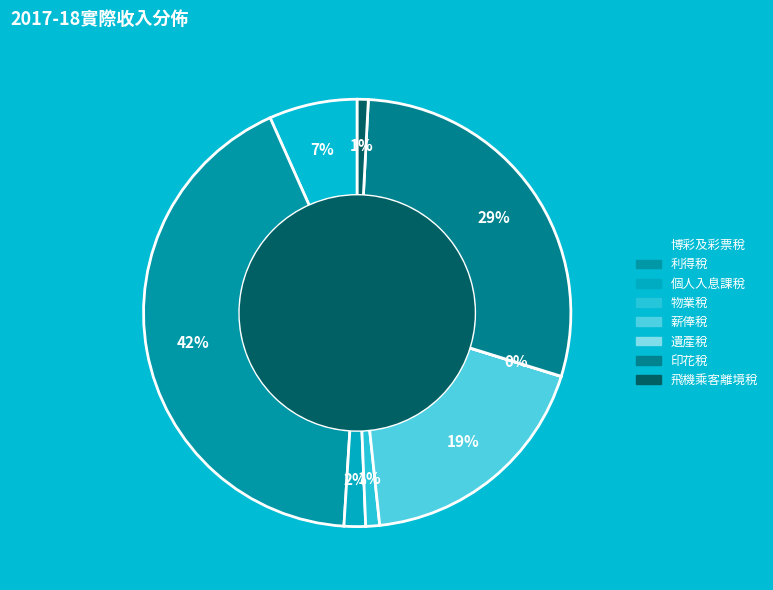

What is the ratio of the value at 薪俸稅 to the value at 物業稅?

17.6